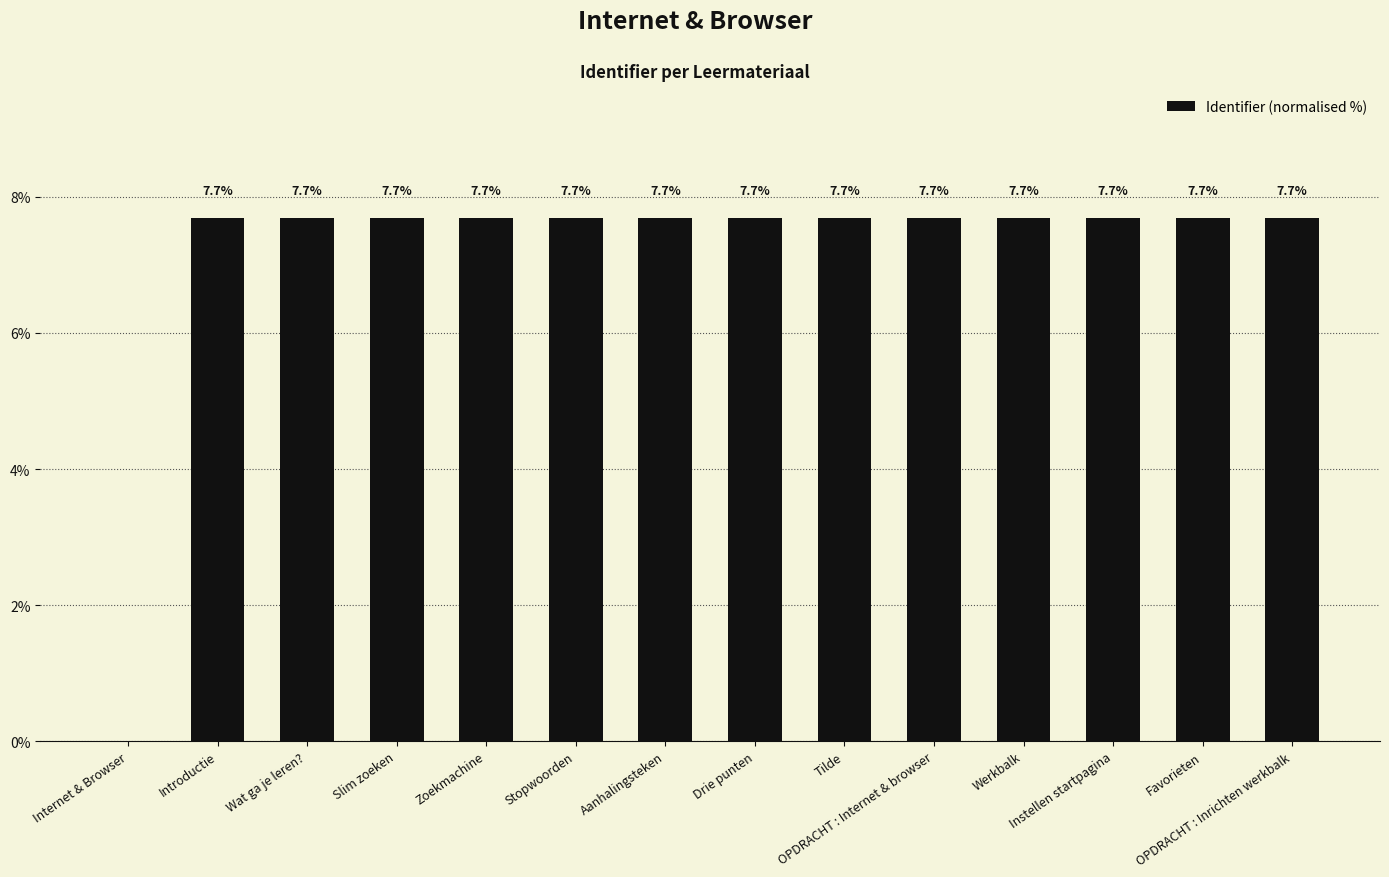

What is the maximum value shown in the chart?

7.7